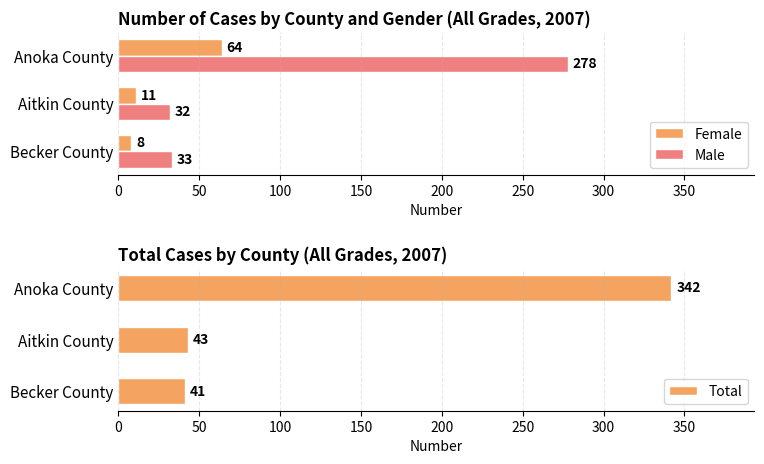

What is the minimum value for Female?

8